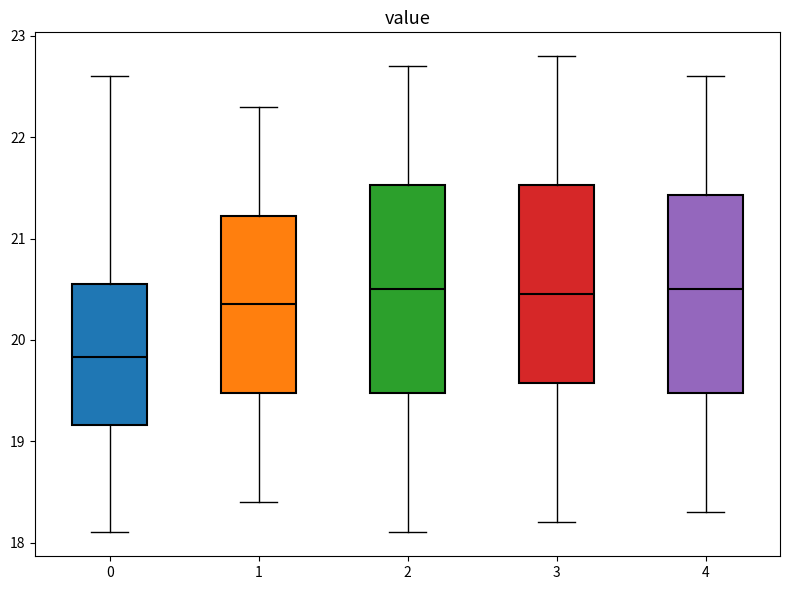

Reading left to right, read every box against the y-axis: the position of its median line, the range the box covers, and the ends of its whiskers. The values are not printed on the chart, so give them approximately, as read against the axis.

0: median 19.8, box 19.2 to 20.5, whiskers 18.1 to 22.6
1: median 20.4, box 19.5 to 21.2, whiskers 18.4 to 22.3
2: median 20.5, box 19.5 to 21.5, whiskers 18.1 to 22.7
3: median 20.5, box 19.6 to 21.5, whiskers 18.2 to 22.8
4: median 20.5, box 19.5 to 21.4, whiskers 18.3 to 22.6